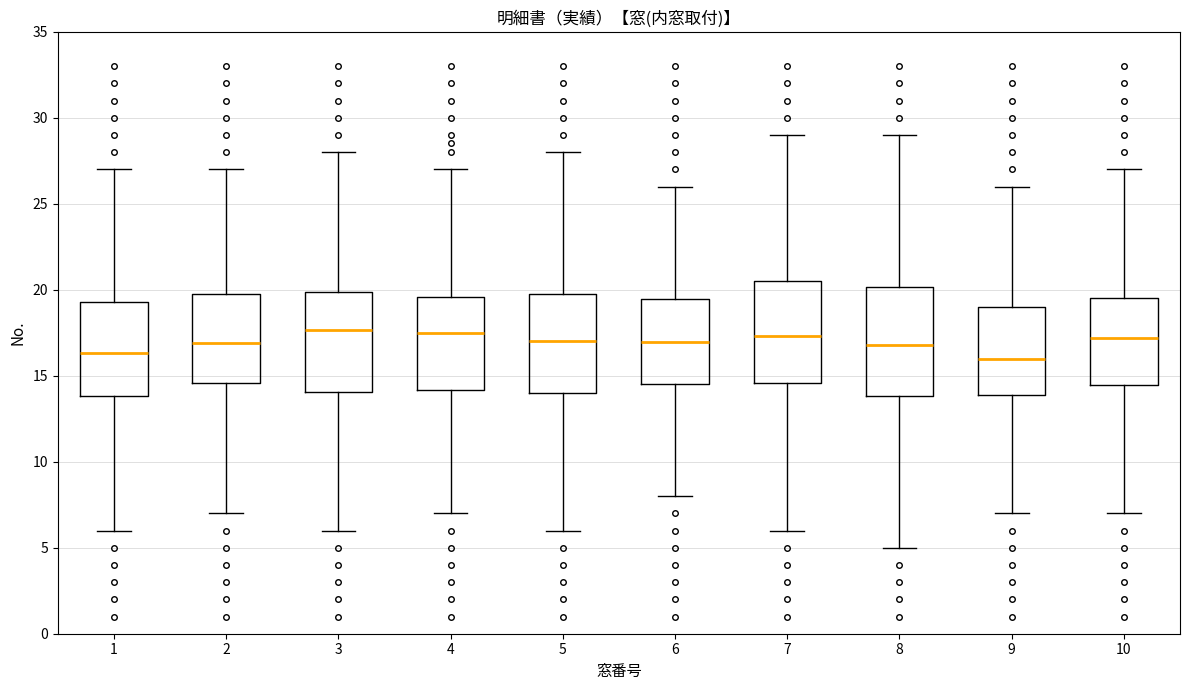

Where does the median line of the box at x = 10 sit on the y-axis? The values are not printed on the chart, so give them approximately, as read against the axis.

17.0